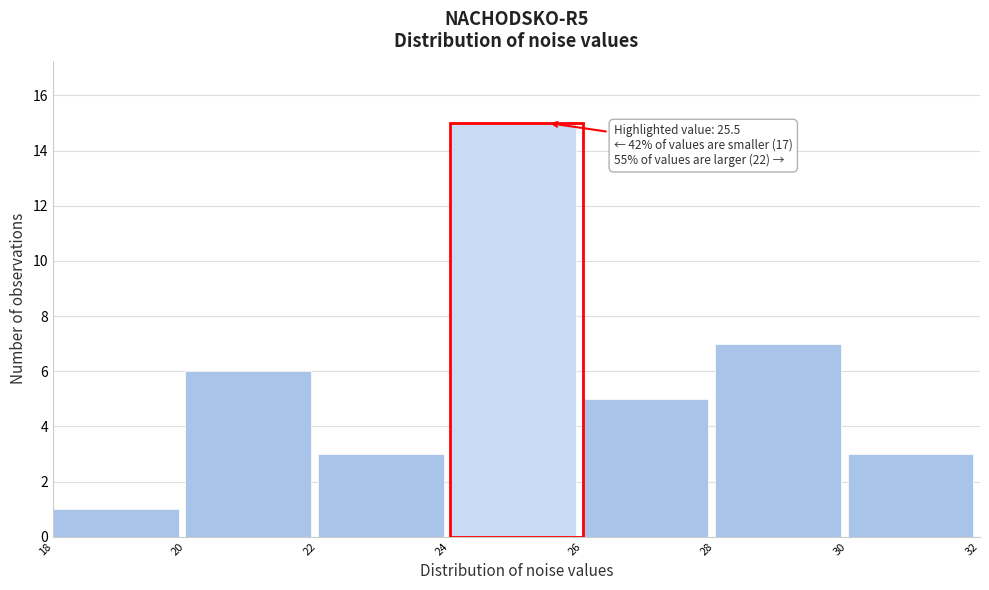

Over which range of the x-axis is the bar tallest?

24 to 26